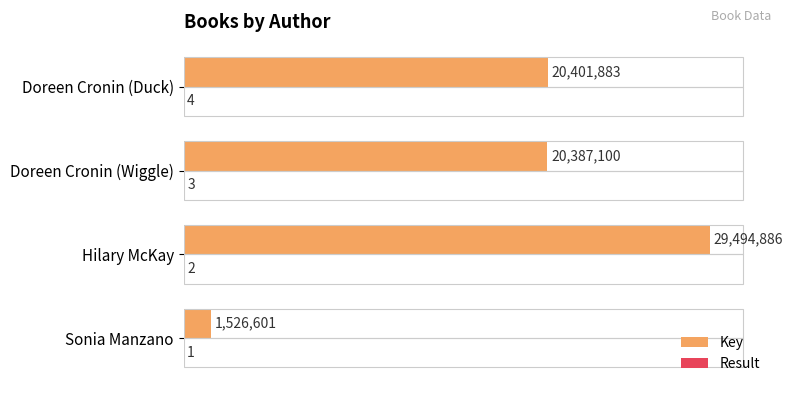

What is the average value of the Result series?

2